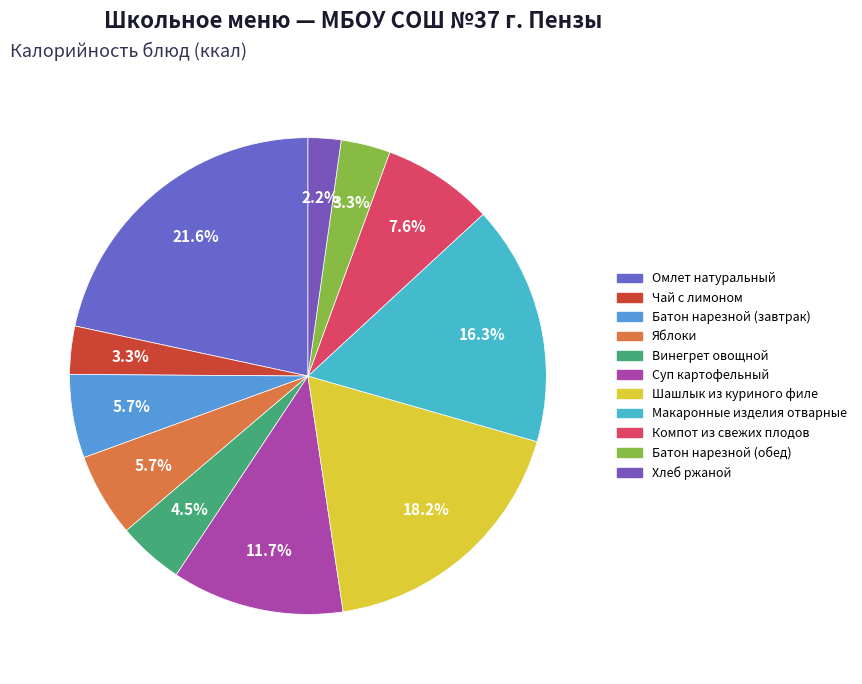

How many slices are in this pie chart?

11